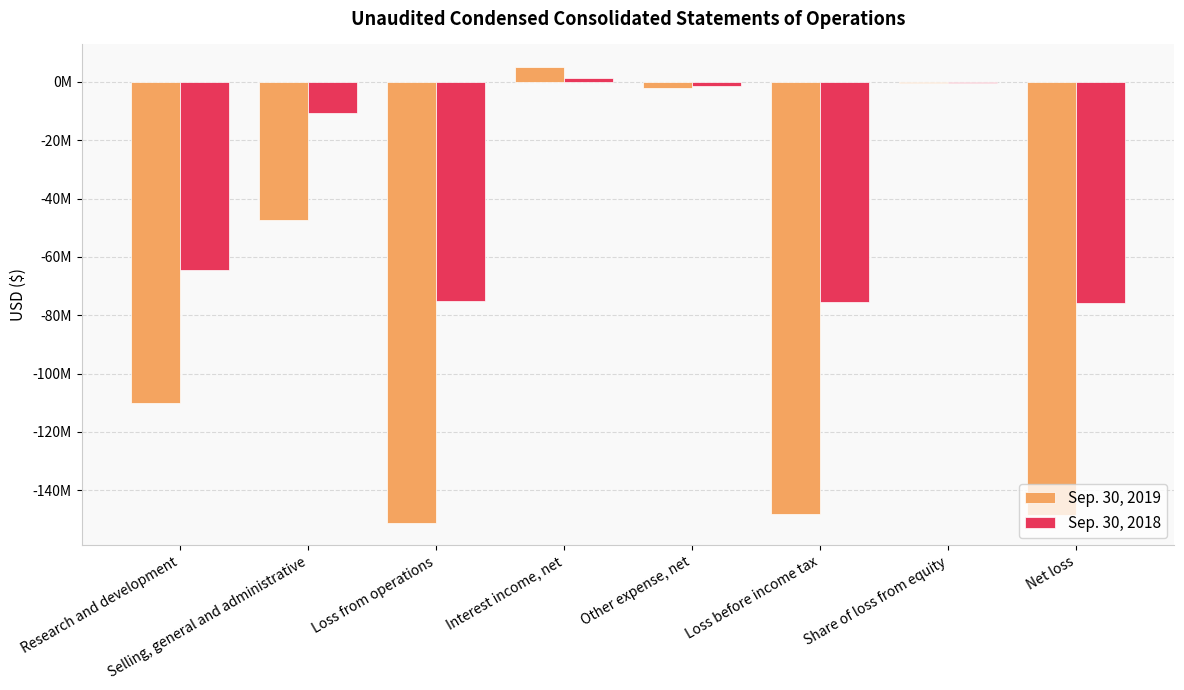

What position from the right is Share of loss from equity?

2